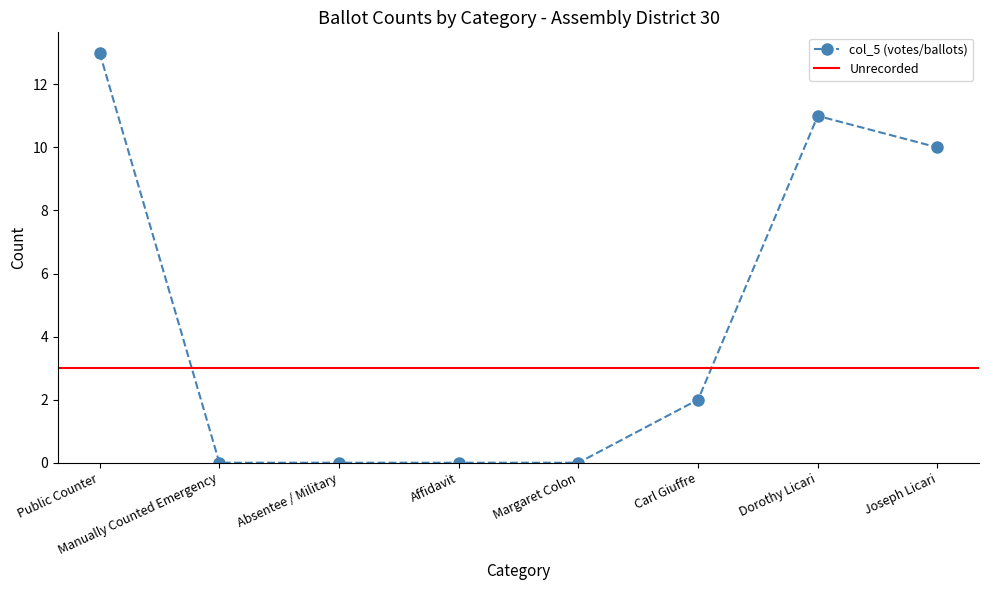

True or false: col_5 (votes/ballots) has a value of 9 at Affidavit.

False